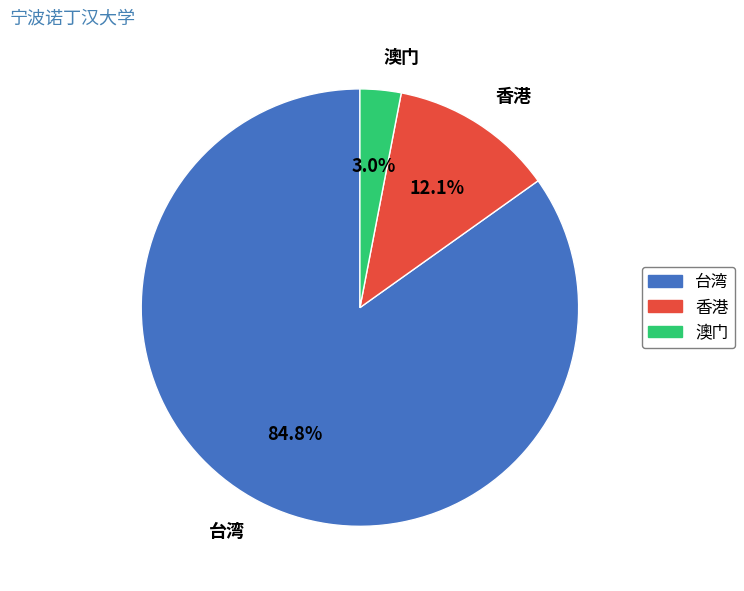

Approximately how many times larger is the value at 香港 compared to 澳门?

4.0